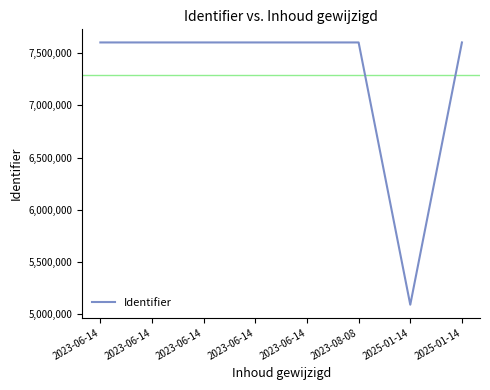

What is the maximum value shown in the chart?

7601334